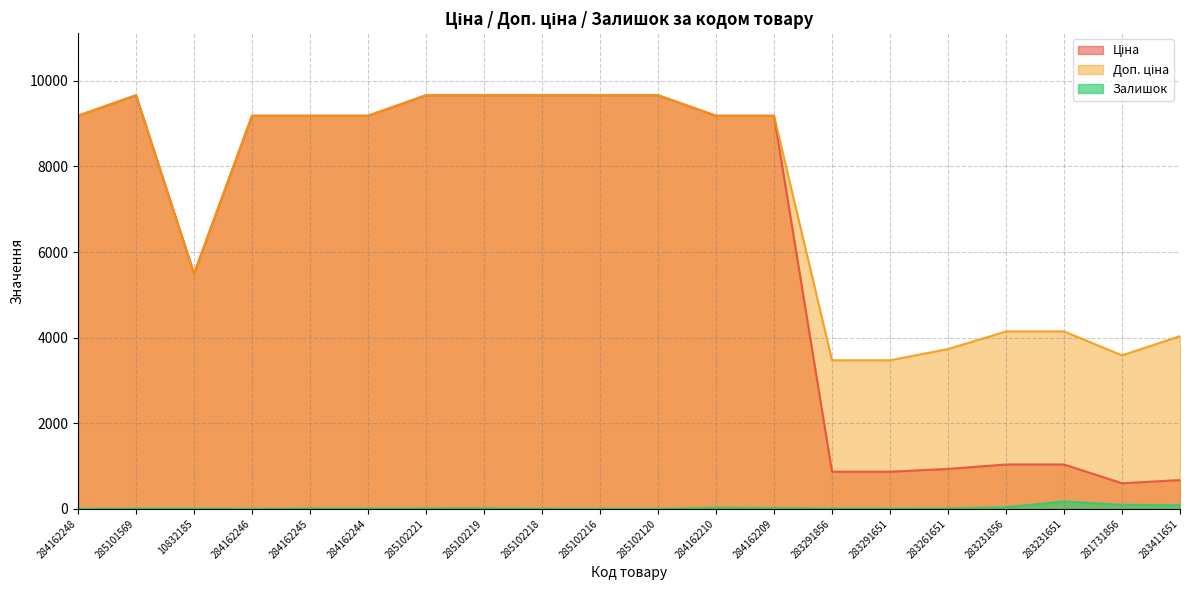

What are all the series names shown in the legend?

Ціна, Доп. ціна, Залишок